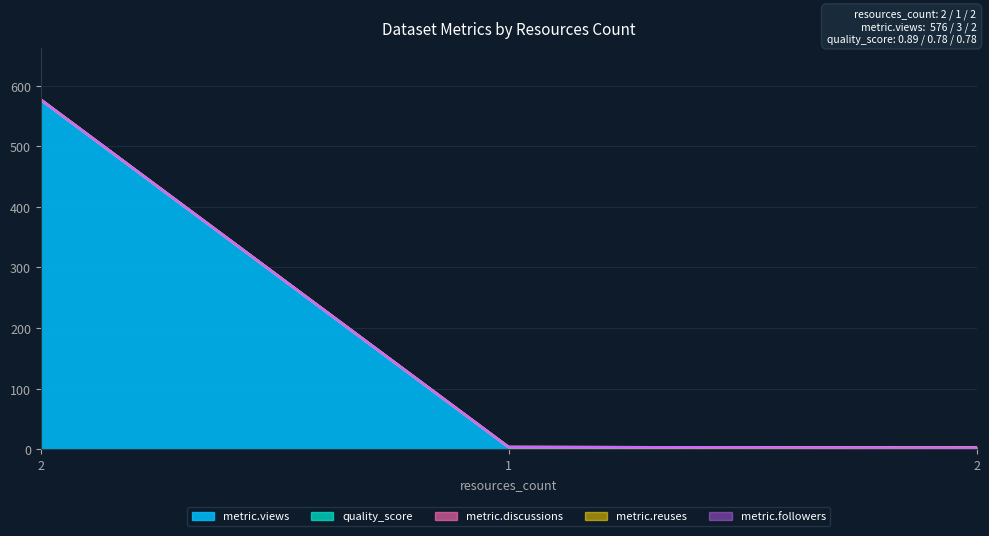

List the labels in order of metric.reuses value, smallest first.

2, 1, 2